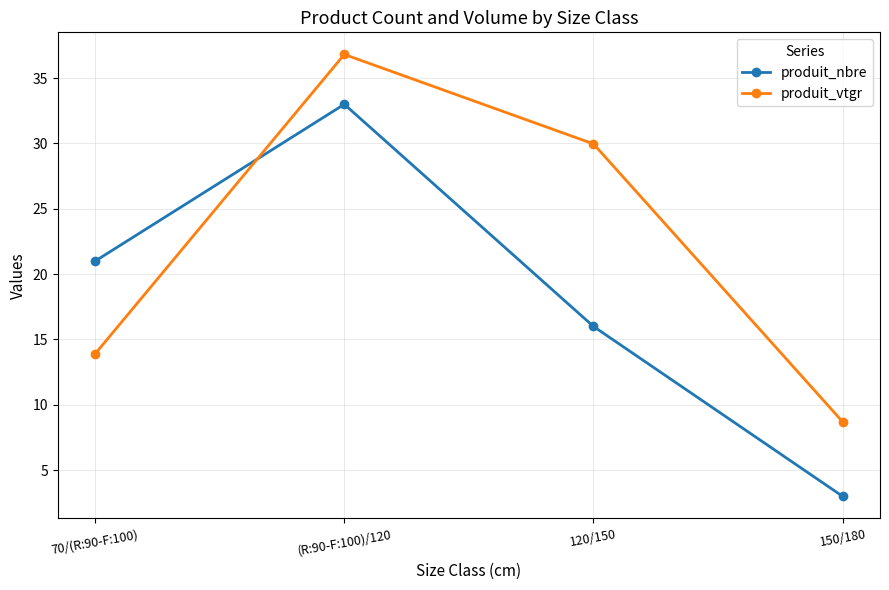

Rank the series at 120/150 from highest to lowest value.

produit_vtgr, produit_nbre